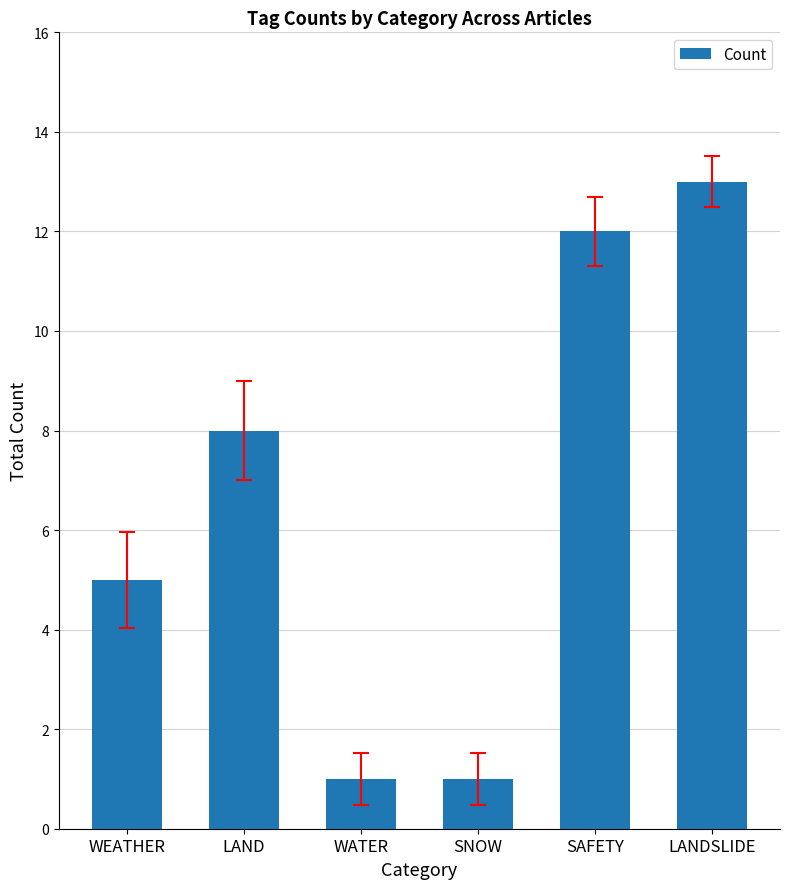

What is the ratio of the value at LANDSLIDE to the value at SNOW?

13.0